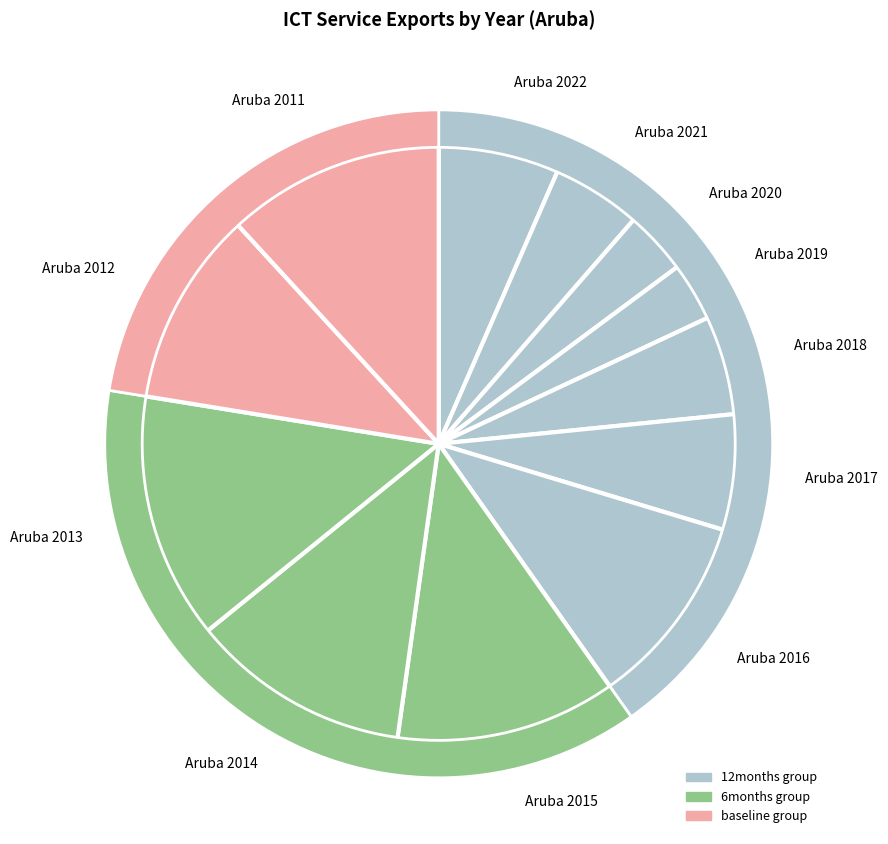

Which slice is the smallest?

Aruba 2019